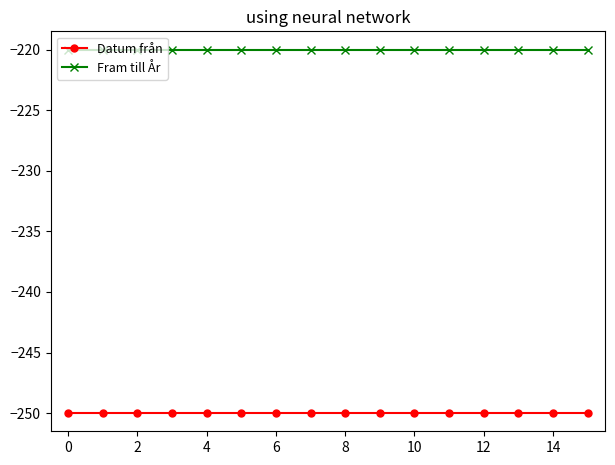

What are all the series names shown in the legend?

Datum från, Fram till År